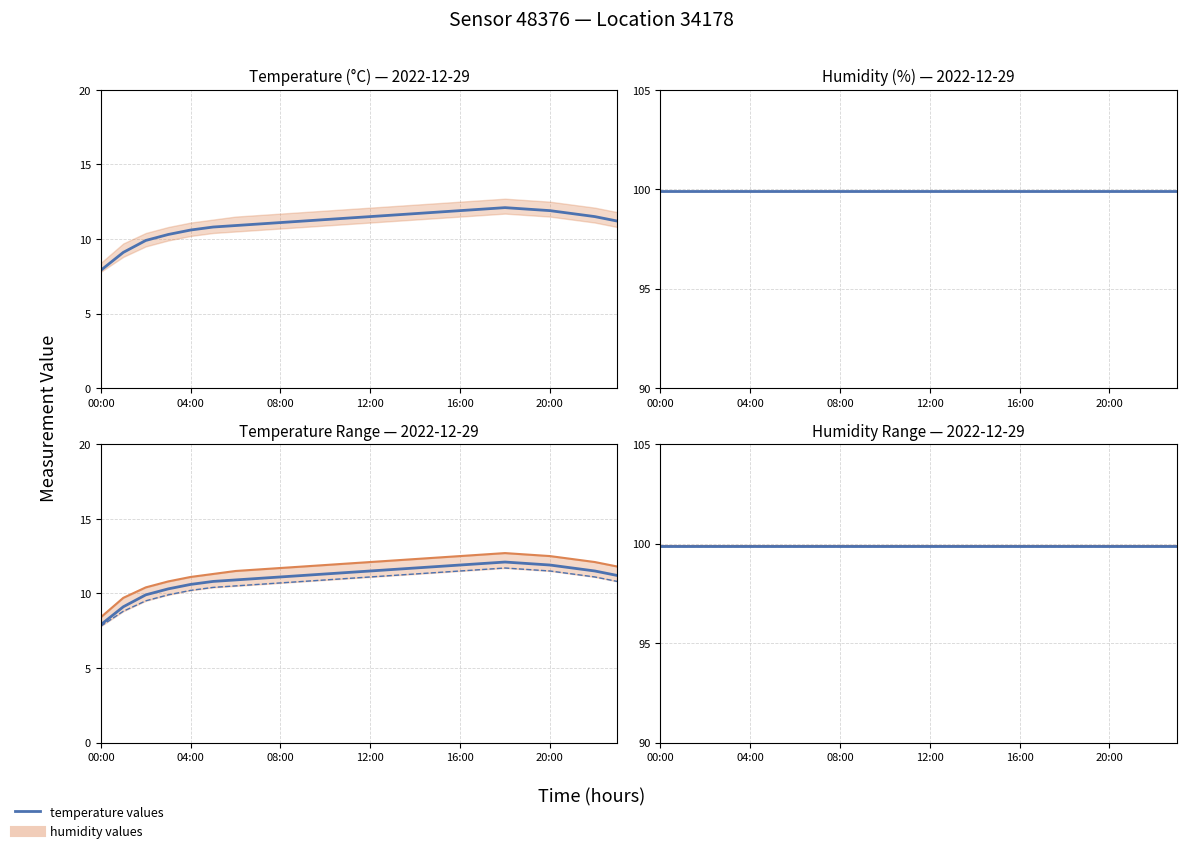

Reading left to right, extract all data points from this chart.

7.9	9.1	9.9	10.3	10.6	10.8	10.9	11.0	11.1	11.2	11.3	11.4	11.5	11.6	11.7	11.8	11.9	12.0	12.1	12.0	11.9	11.7	11.5	11.2